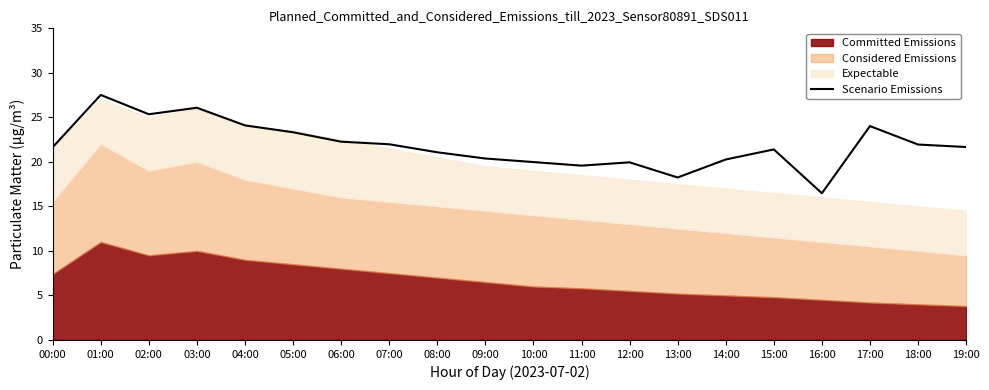

How many lines are shown in the chart?

1